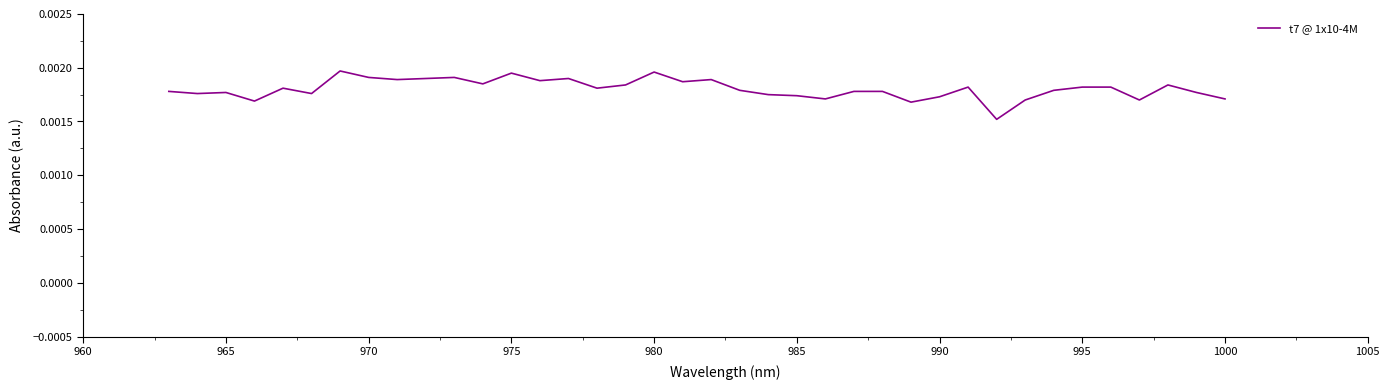

Count the number of data series in this chart.

1